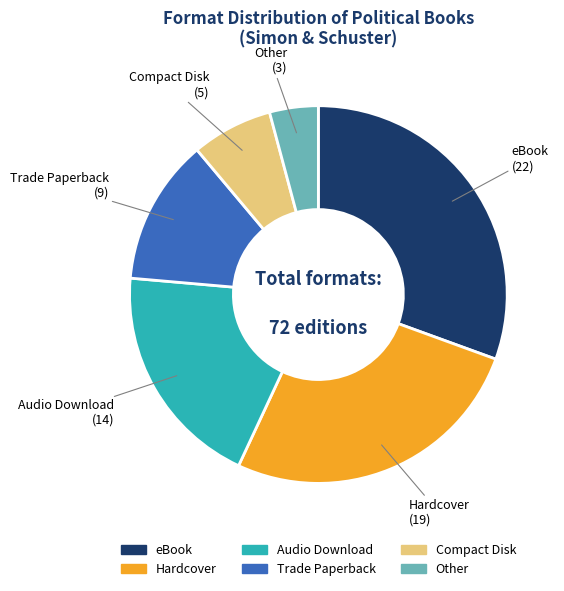

Which has a higher value, Compact Disk or Hardcover?

Hardcover